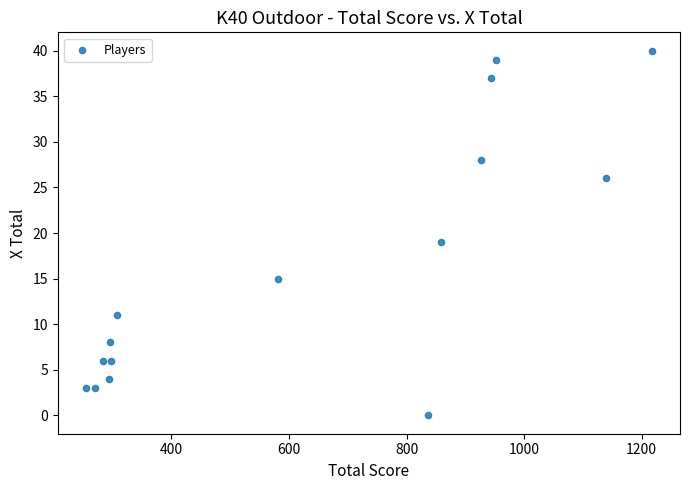

What is the range of X values (max minus min)?

962